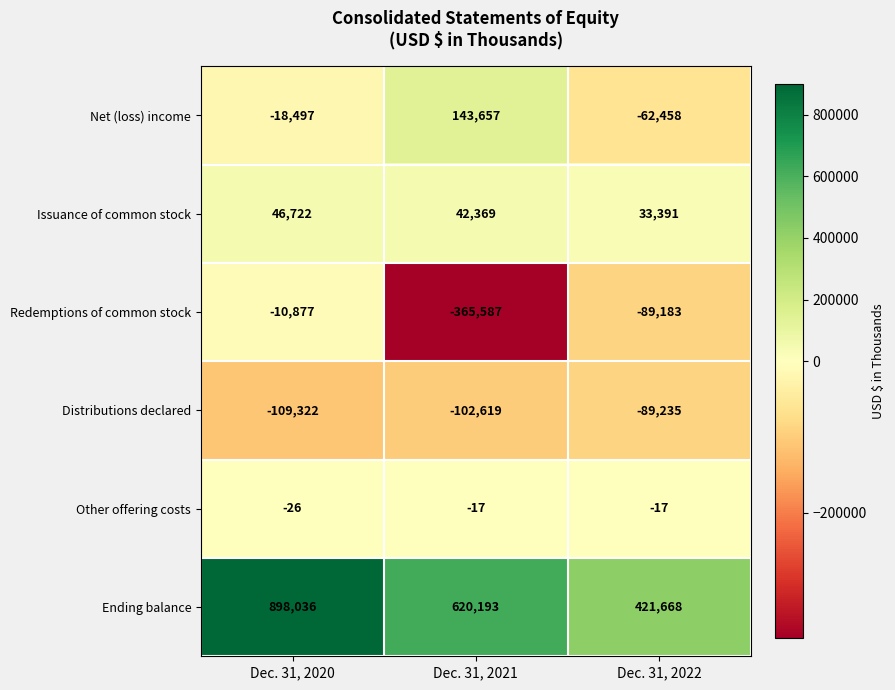

At how many categories does at least one series exceed 162797?

3